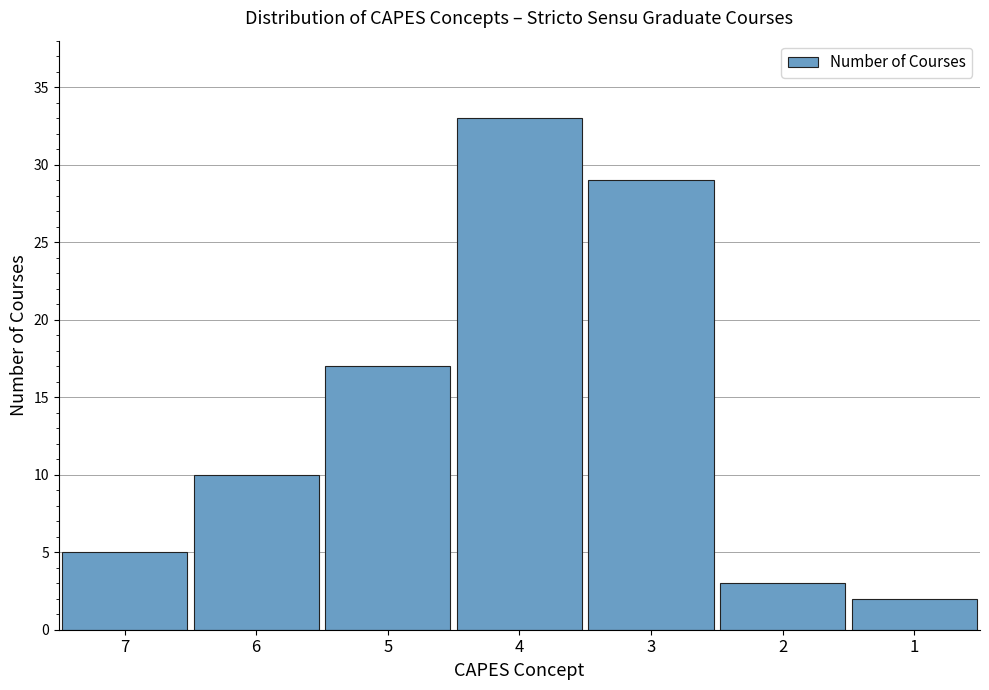

Reading left to right, list all the values displayed in this chart.

5	10	17	33	29	3	2